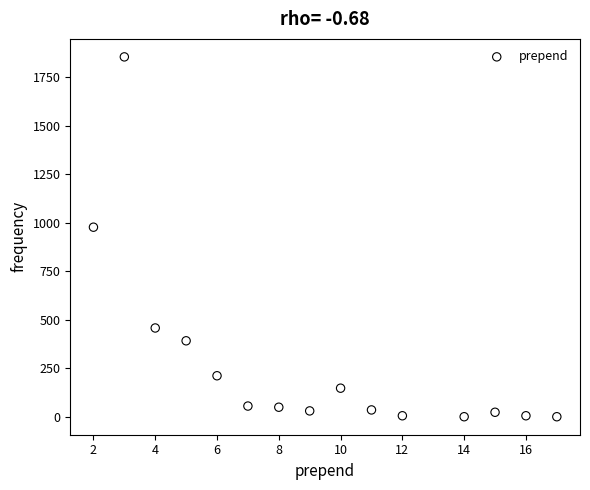

What Y value in the scatter plot is closest to 927?

977